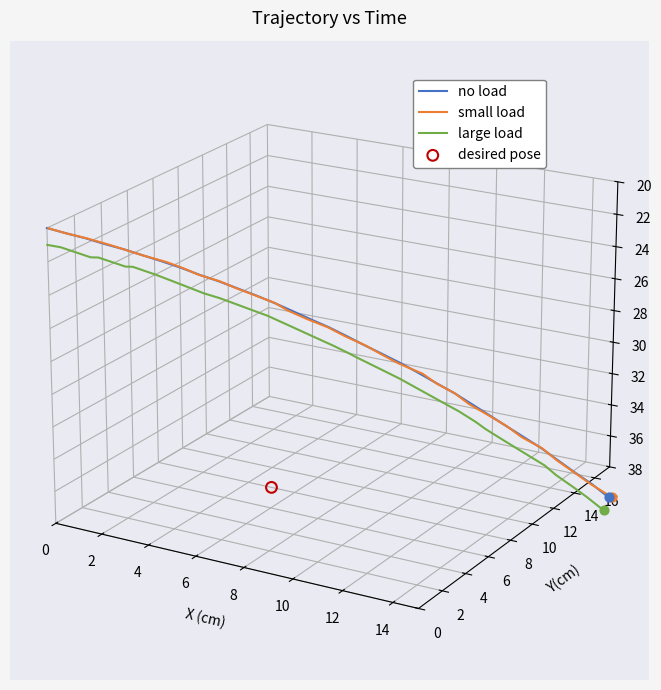

Which series has the largest total across all categories?

small load